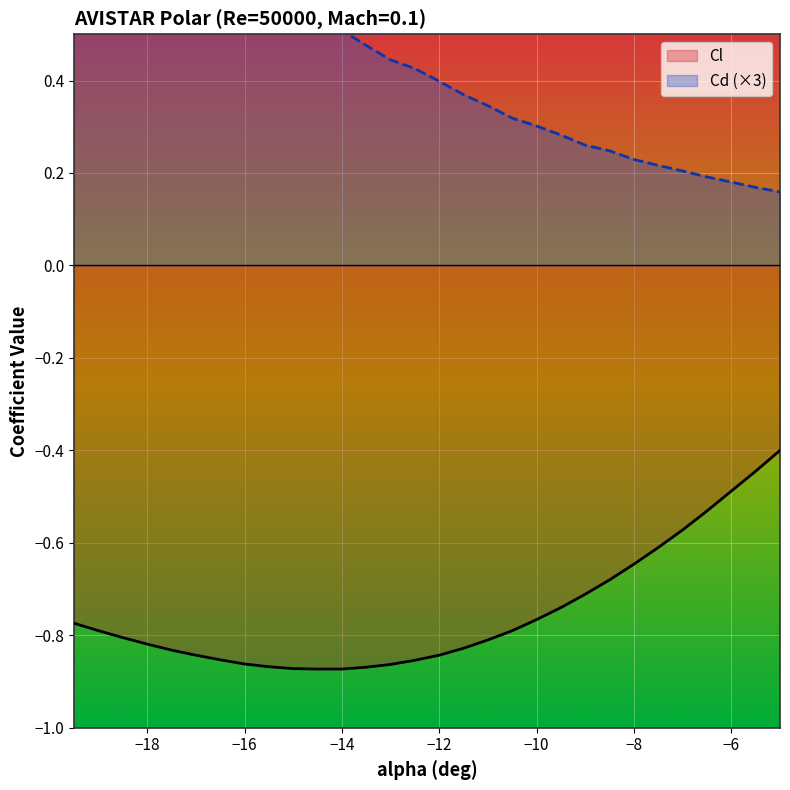

What is the label of the 4th point from the left?

−18